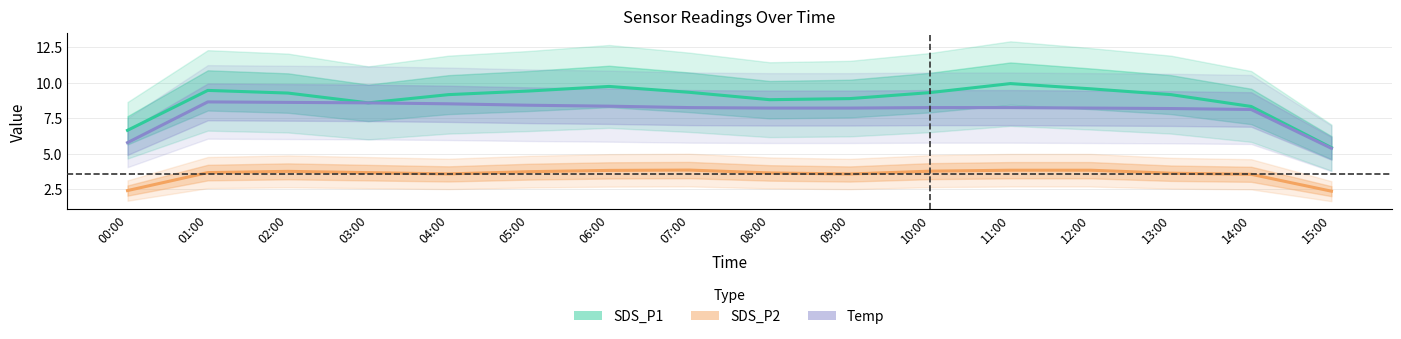

Which series has the largest total across all categories?

SDS_P1